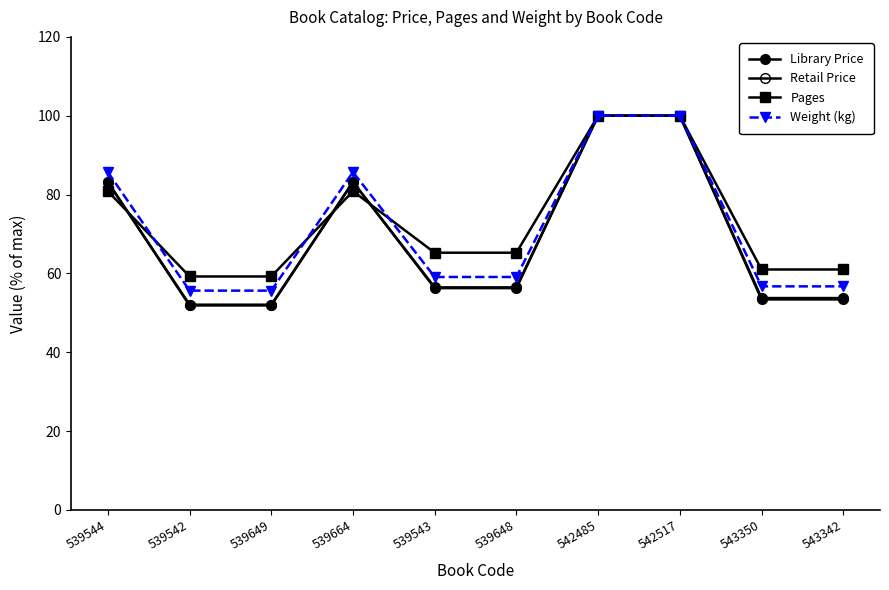

At which category is the sum across all series the highest?

542485